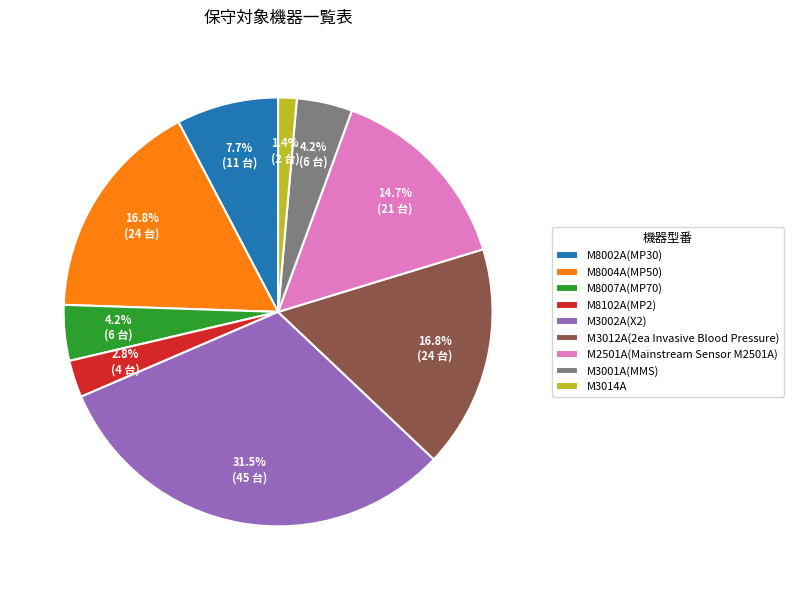

Which slice is the largest?

M3002A(X2)